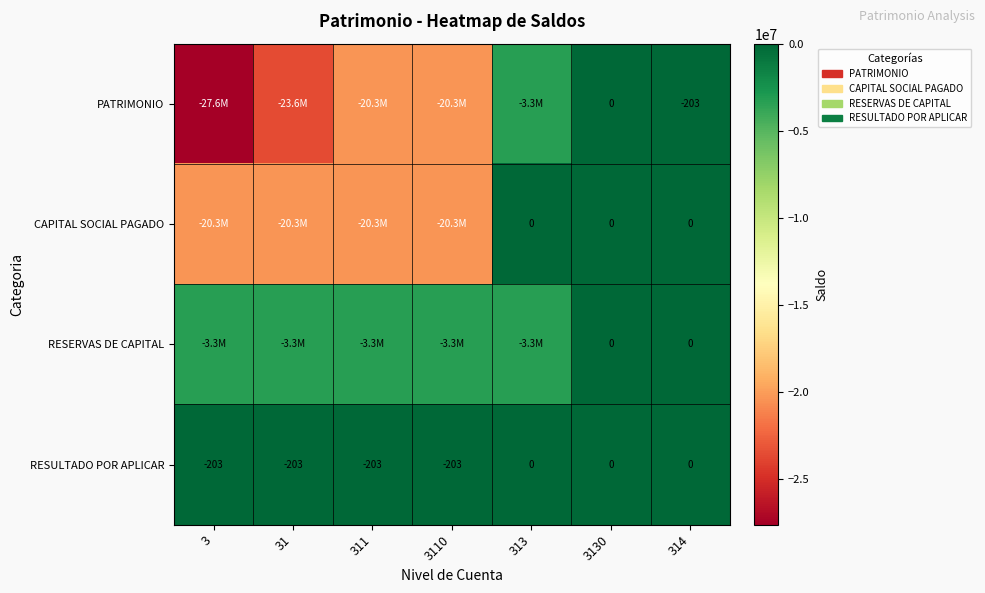

Is the value of RESERVAS DE CAPITAL at 3130 greater than the value of RESULTADO POR APLICAR at 3?

Yes